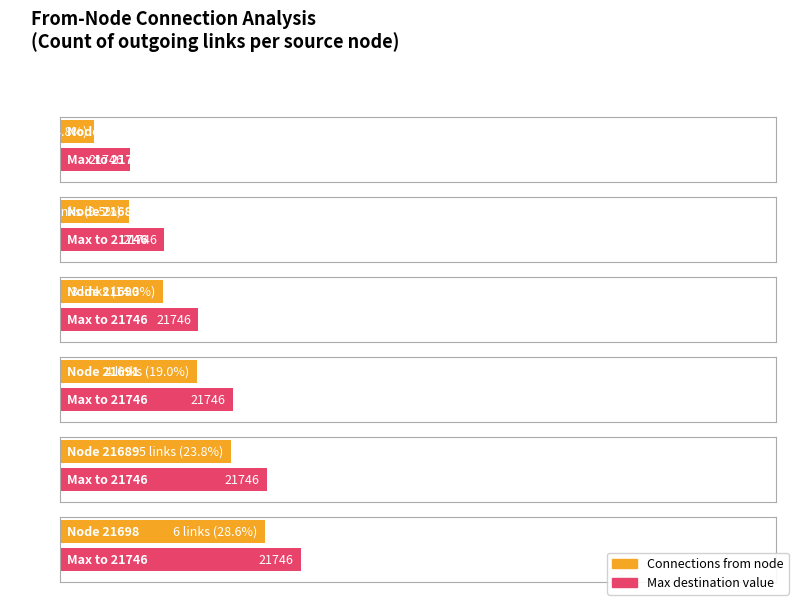

What is the value of the to_values bar at the 2nd from the left?

21746